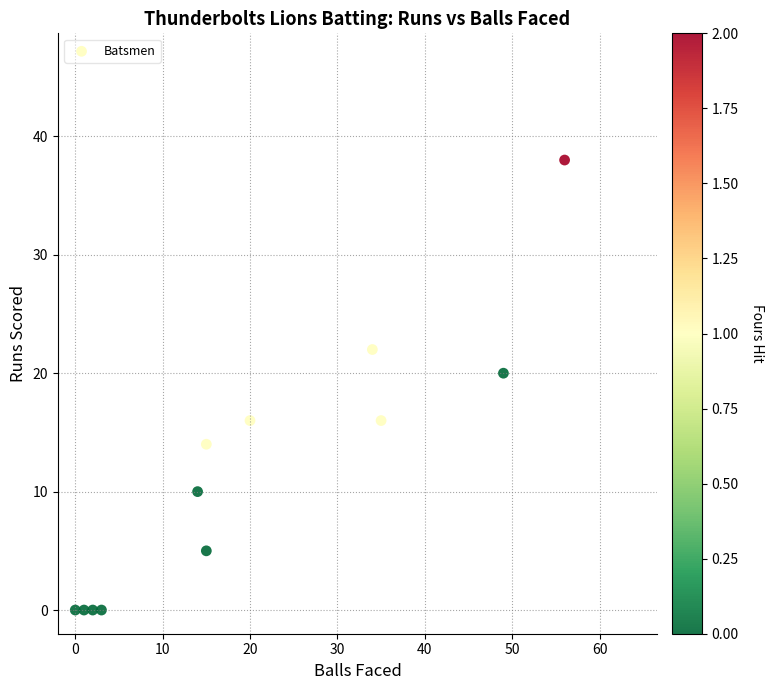

What is the average Y value?

12